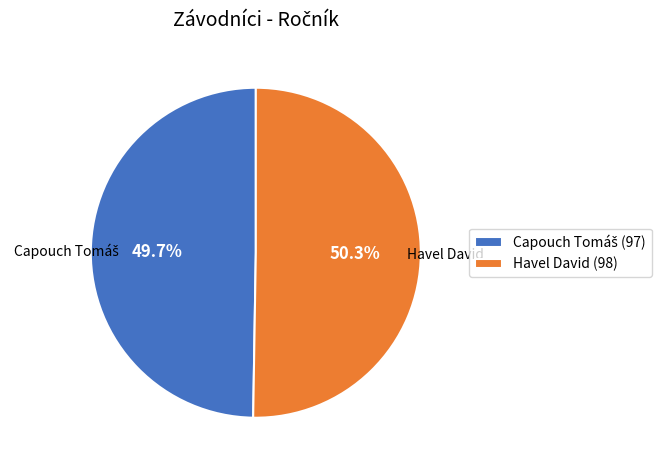

Is there a majority slice in this chart?

Yes